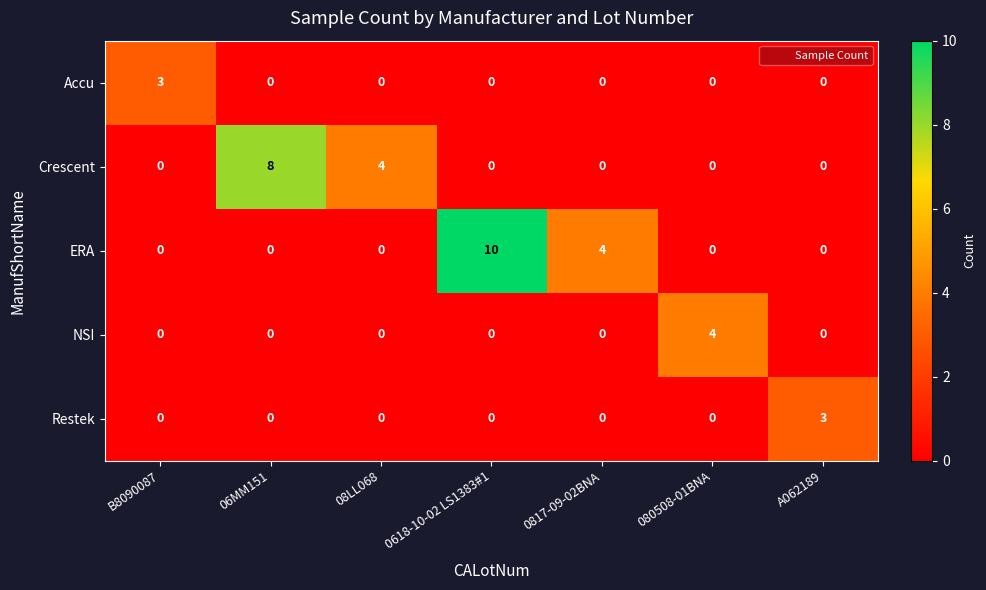

How many Crescent values are between 0 and 4?

6